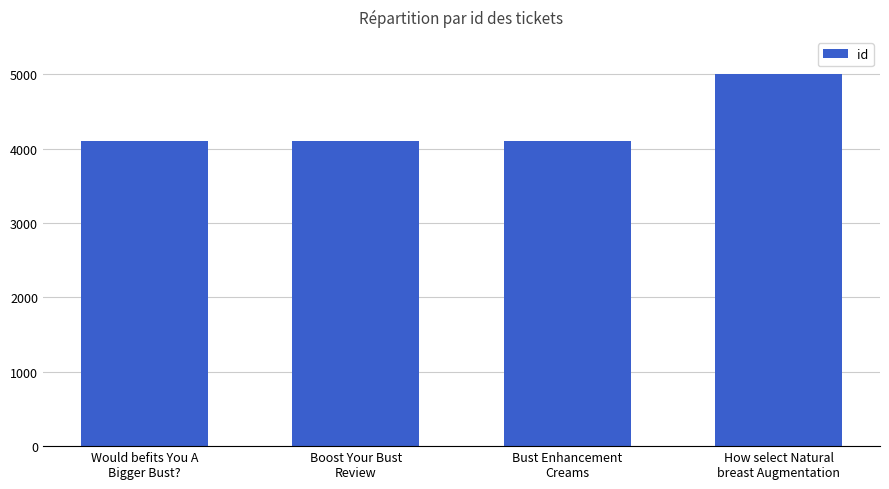

How many bars are there in total?

4